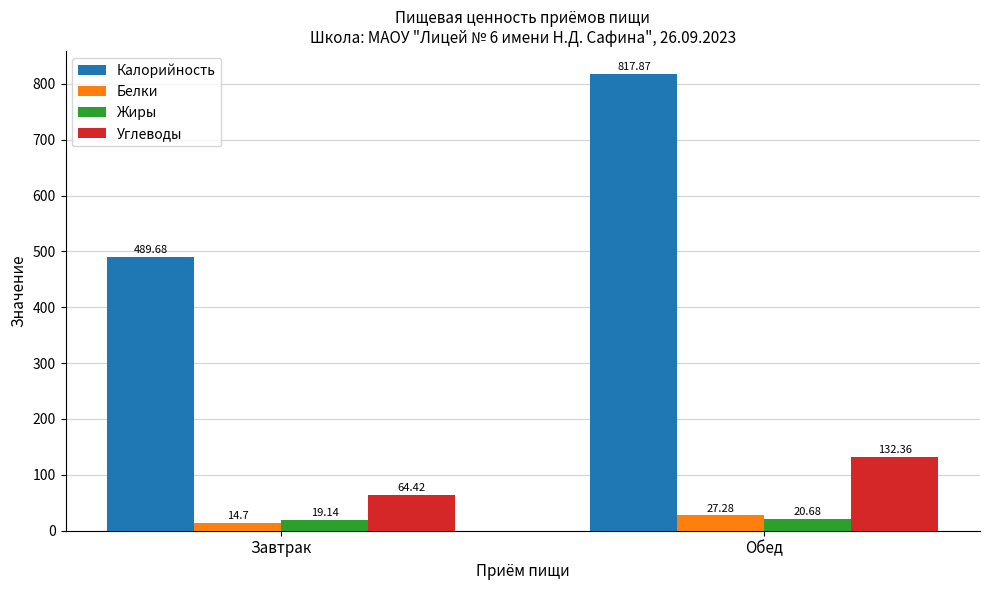

Rank the series by their maximum value, from highest to lowest.

Калорийность, Углеводы, Белки, Жиры